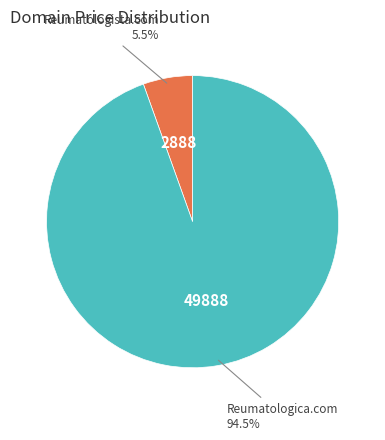

Is there a majority slice in this chart?

Yes